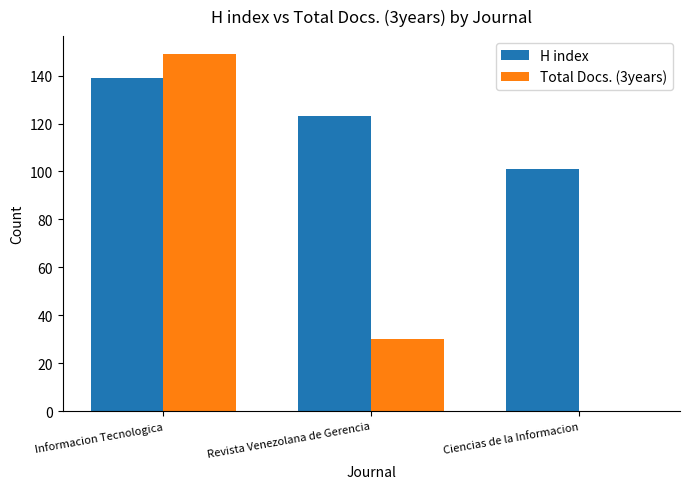

How many groups of bars are there?

3